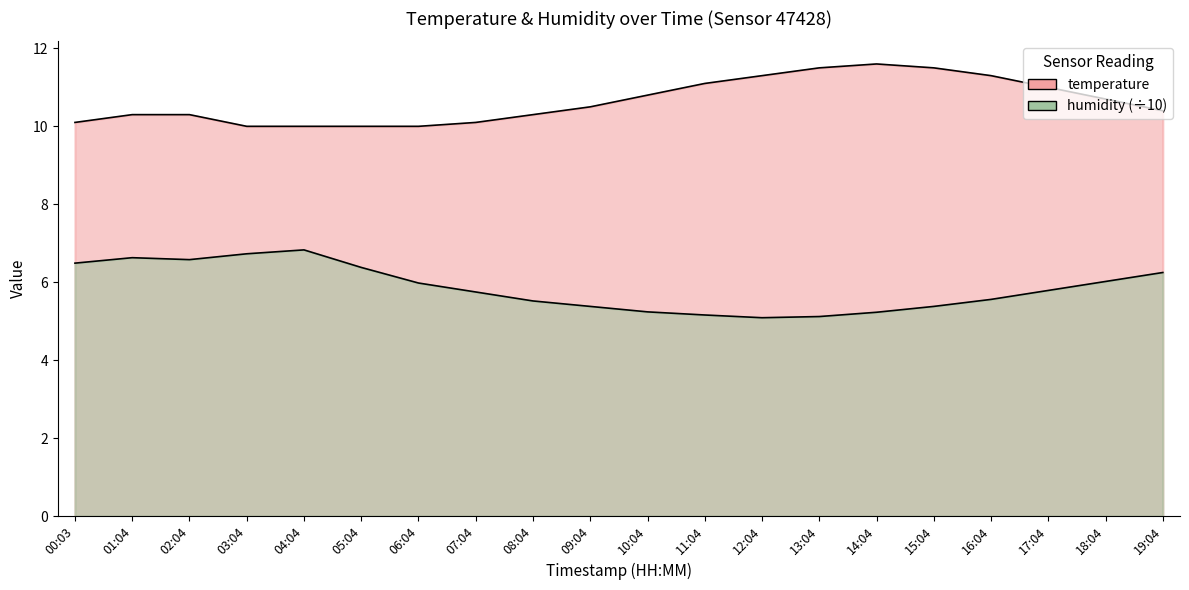

How many interior local peaks does the temperature series have?

1